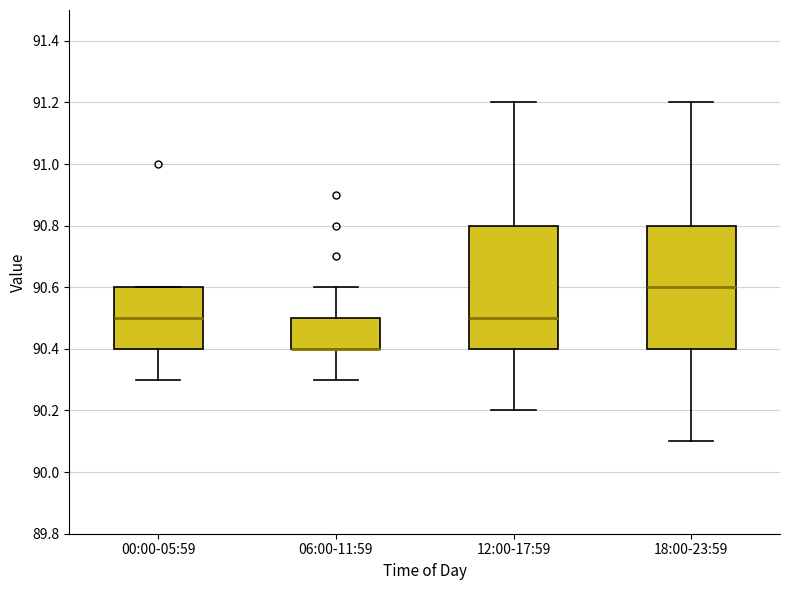

Where does the lower whisker of the box for 12:00-17:59 end on the y-axis? The values are not printed on the chart, so give them approximately, as read against the axis.

90.2